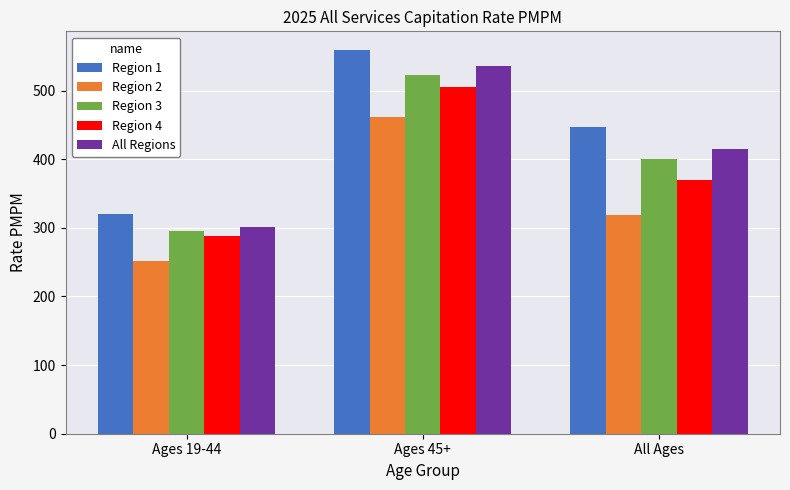

What is the approximate value of Region 4 at Ages 19-44?

287.4